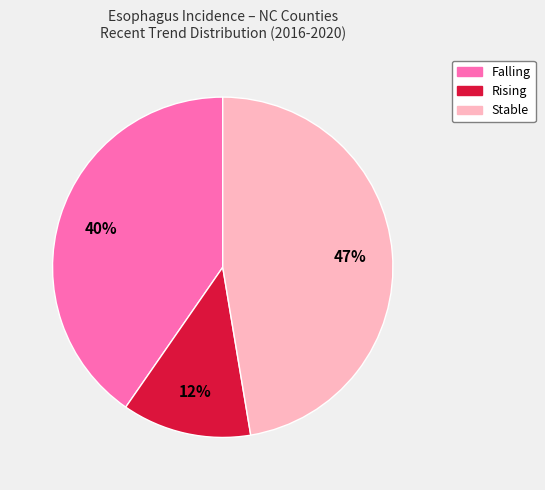

To the nearest percent, what is the average slice percentage?

33%